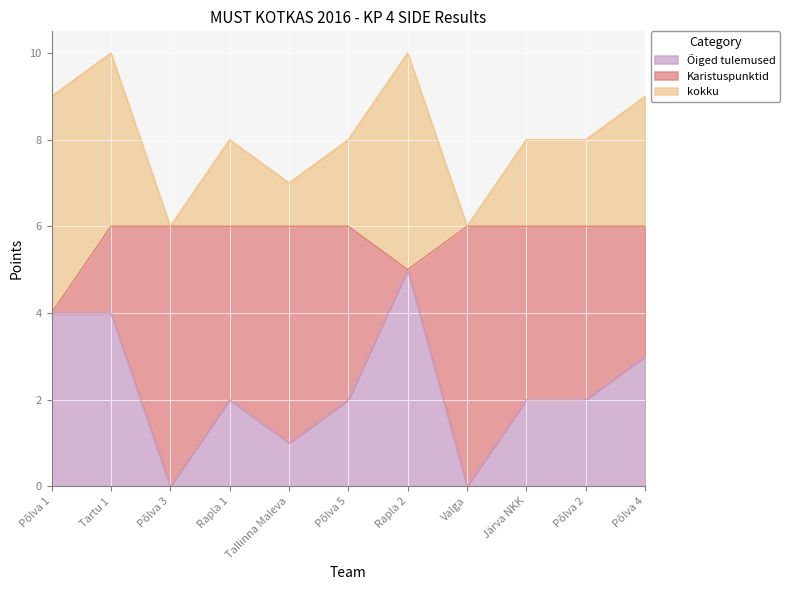

At which category is the sum across all series the highest?

Tartu 1